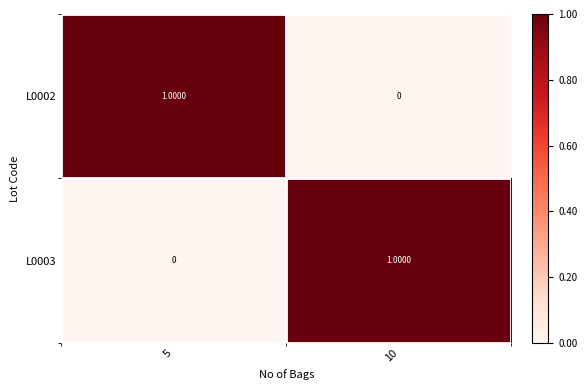

At 10, list the series in order from largest to smallest.

L0003, L0002